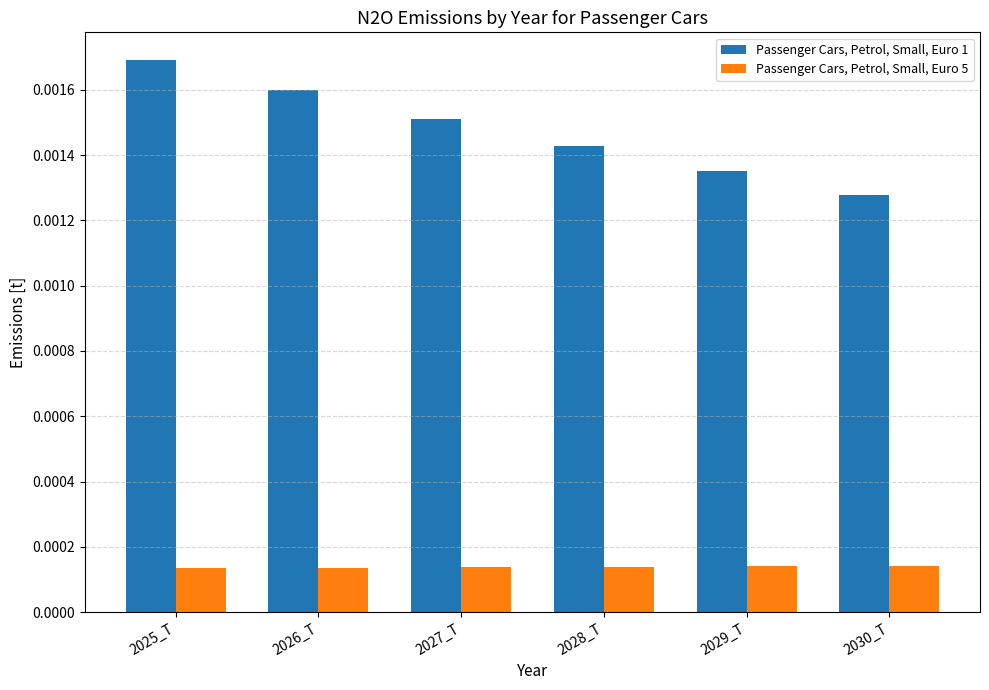

Which series has the widest spread of values?

Passenger Cars, Petrol, Small, Euro 1